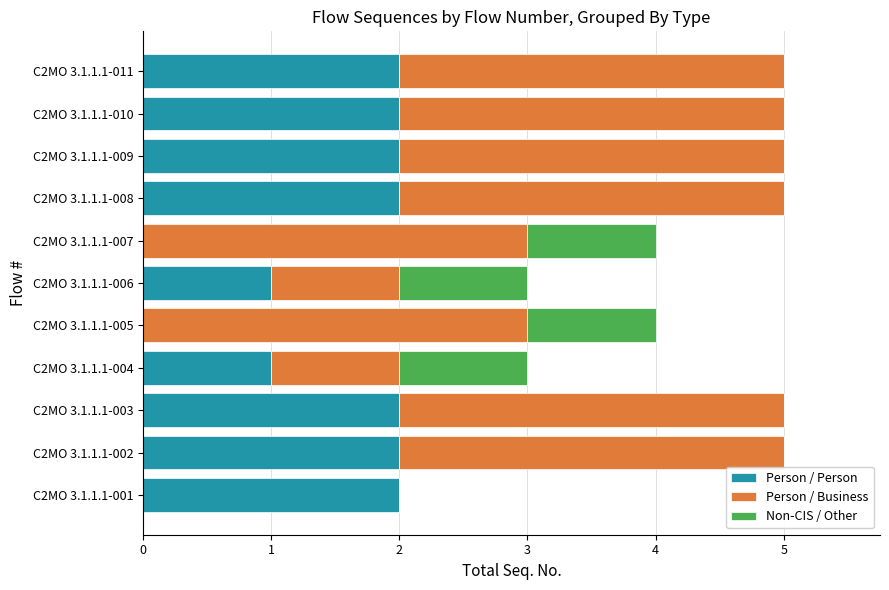

The Person / Person series shows 1 at C2MO 3.1.1.1-003. True or false?

False